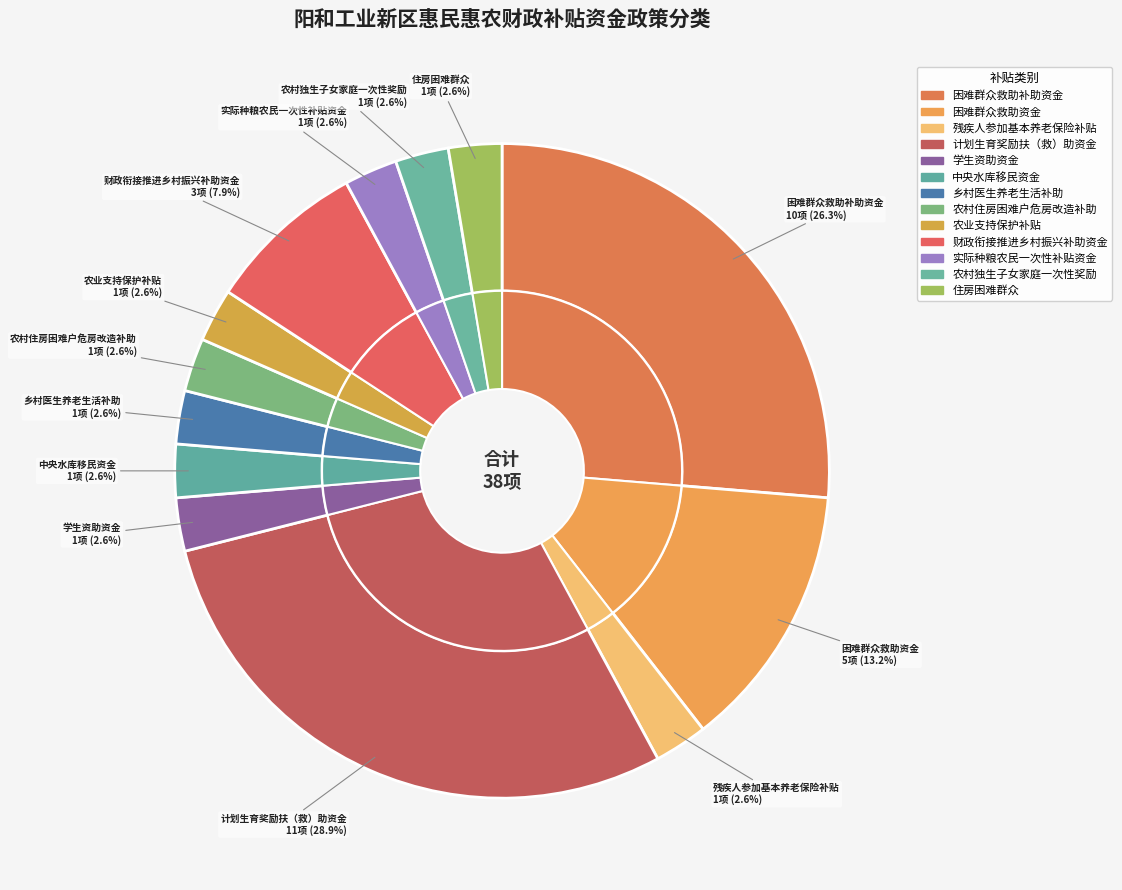

What percentage is the 学生资助资金 slice, to the nearest percent?

3%